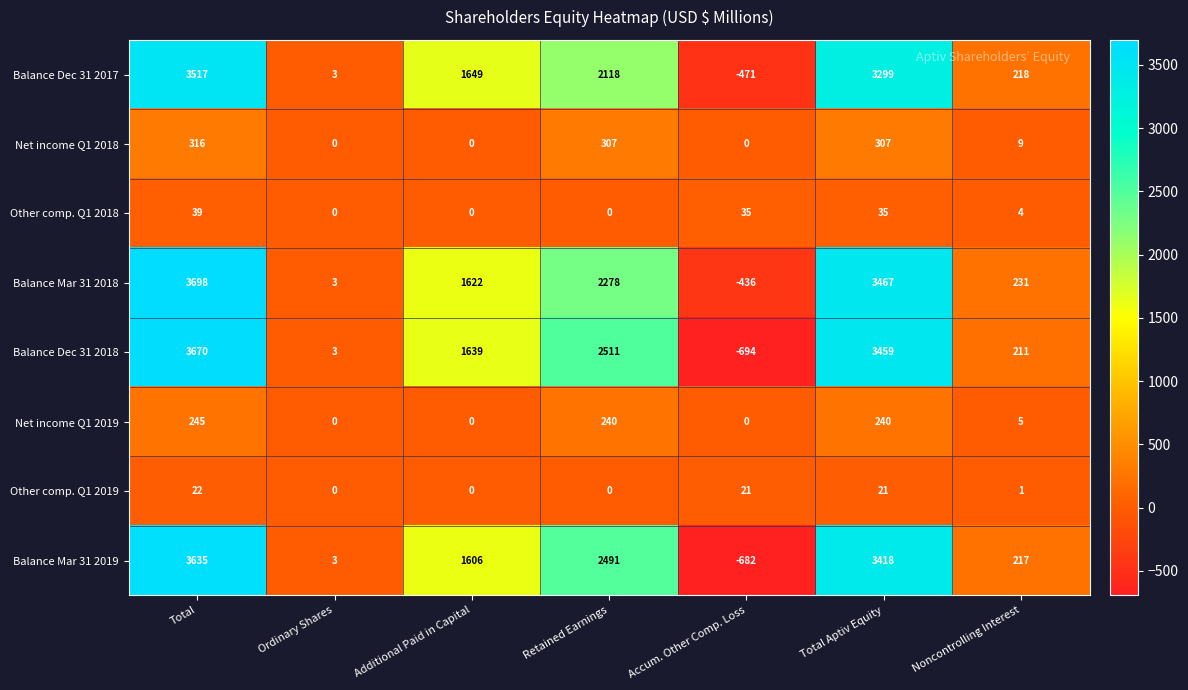

How many values in Balance Mar 31 2018 are above zero?

6